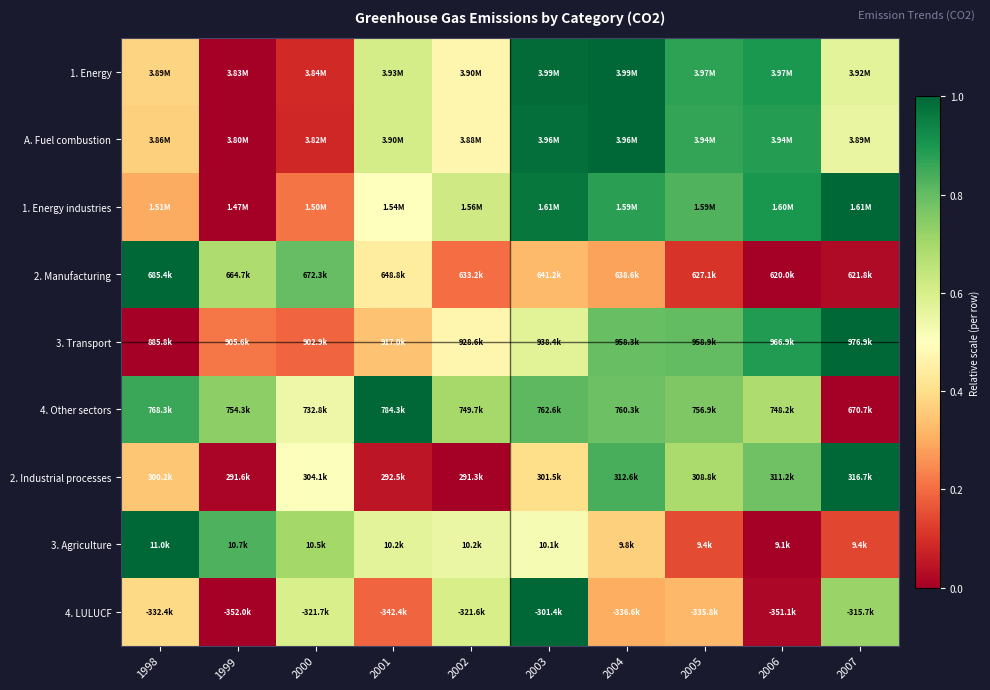

Reading left to right, what are all the values shown in this chart?

1. Energy: 1998=0.4	1999=0.0	2000=0.1	2001=0.6	2002=0.5	2003=1.0	2004=1.0	2005=0.9	2006=0.9	2007=0.6
A. Fuel combustion: 1998=0.4	1999=0.0	2000=0.1	2001=0.6	2002=0.5	2003=1.0	2004=1.0	2005=0.9	2006=0.9	2007=0.6
1. Energy industries: 1998=0.3	1999=0.0	2000=0.2	2001=0.5	2002=0.6	2003=1.0	2004=0.9	2005=0.8	2006=0.9	2007=1.0
2. Manufacturing: 1998=1.0	1999=0.7	2000=0.8	2001=0.4	2002=0.2	2003=0.3	2004=0.3	2005=0.1	2006=0.0	2007=0.0
3. Transport: 1998=0.0	1999=0.2	2000=0.2	2001=0.3	2002=0.5	2003=0.6	2004=0.8	2005=0.8	2006=0.9	2007=1.0
4. Other sectors: 1998=0.9	1999=0.7	2000=0.5	2001=1.0	2002=0.7	2003=0.8	2004=0.8	2005=0.8	2006=0.7	2007=0.0
2. Industrial processes: 1998=0.3	1999=0.0	2000=0.5	2001=0.0	2002=0.0	2003=0.4	2004=0.8	2005=0.7	2006=0.8	2007=1.0
3. Agriculture: 1998=1.0	1999=0.8	2000=0.7	2001=0.6	2002=0.6	2003=0.5	2004=0.4	2005=0.1	2006=0.0	2007=0.1
4. LULUCF: 1998=0.4	1999=0.0	2000=0.6	2001=0.2	2002=0.6	2003=1.0	2004=0.3	2005=0.3	2006=0.0	2007=0.7